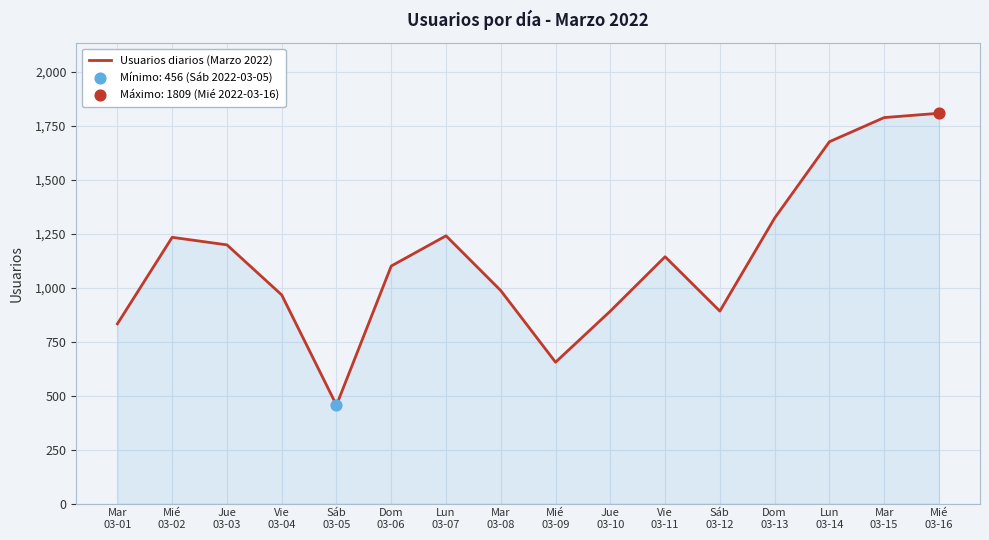

Approximately how many times larger is the value at Sáb
03-05 compared to Vie
03-11?

0.4